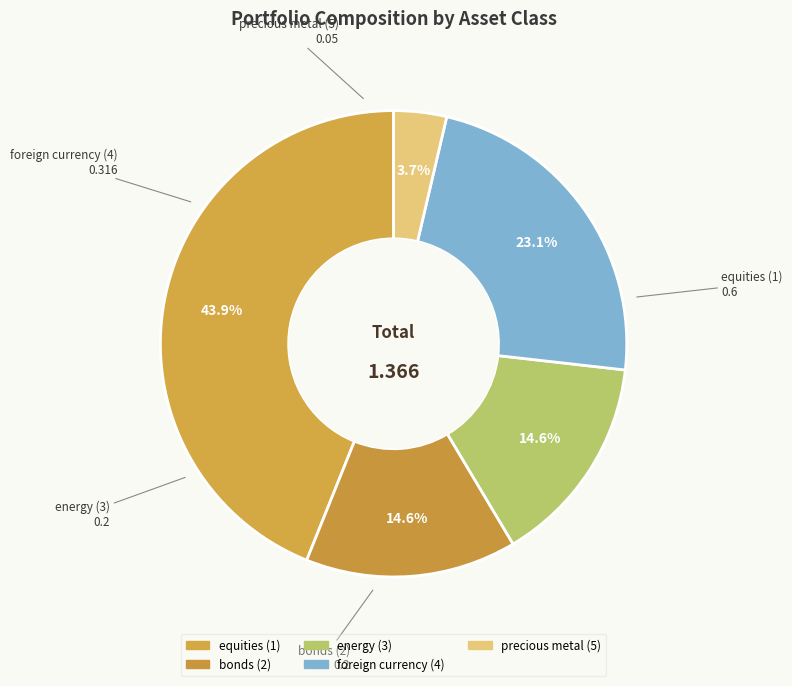

True or false: precious metal (5) accounts for 4% of the total.

True